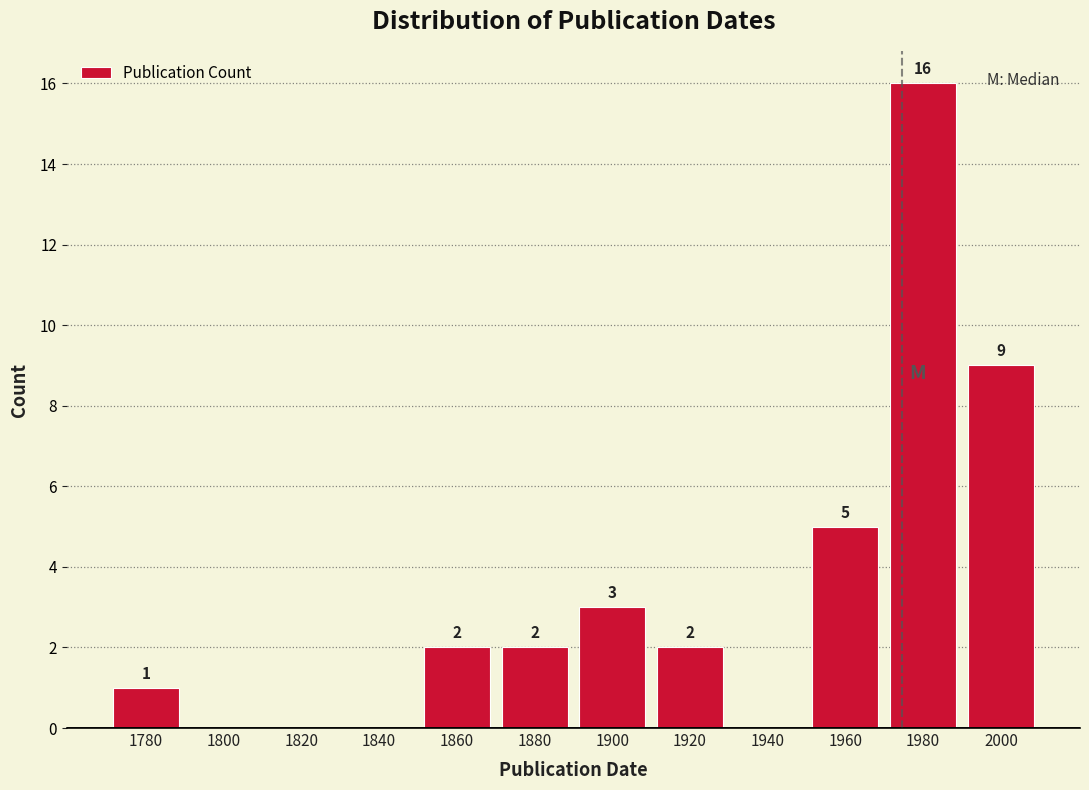

Reading left to right, list all the values displayed in this chart.

1780=1	1800=0	1820=0	1840=0	1860=2	1880=2	1900=3	1920=2	1940=0	1960=5	1980=16	2000=9